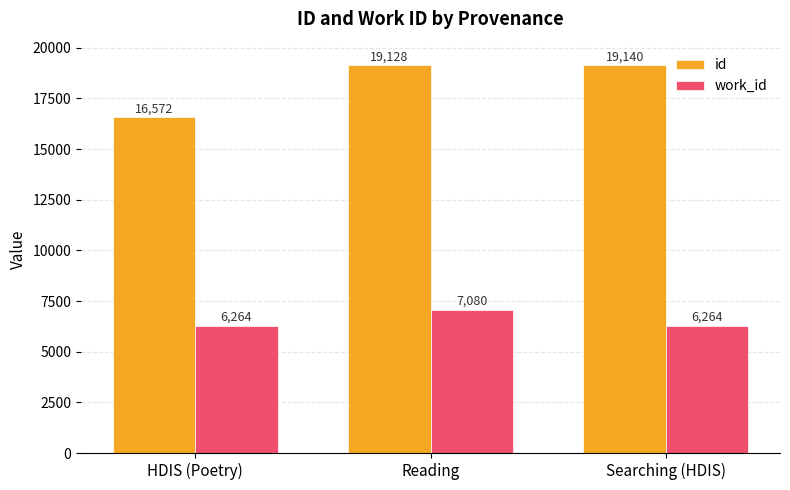

What is the label of the 2nd bar from the left?

Reading